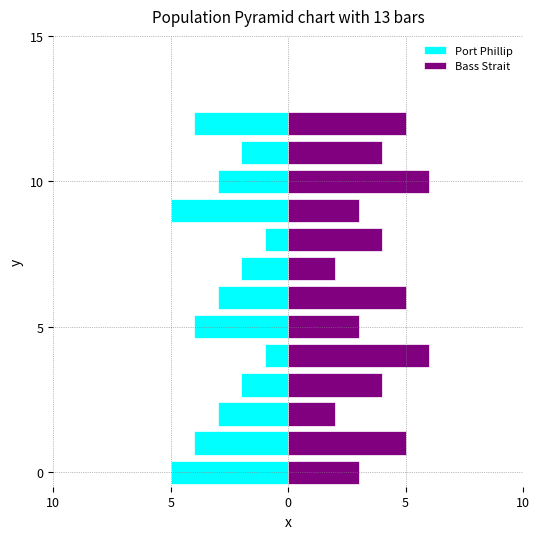

What is the difference between the Port Phillip values at 6 and 8?

2